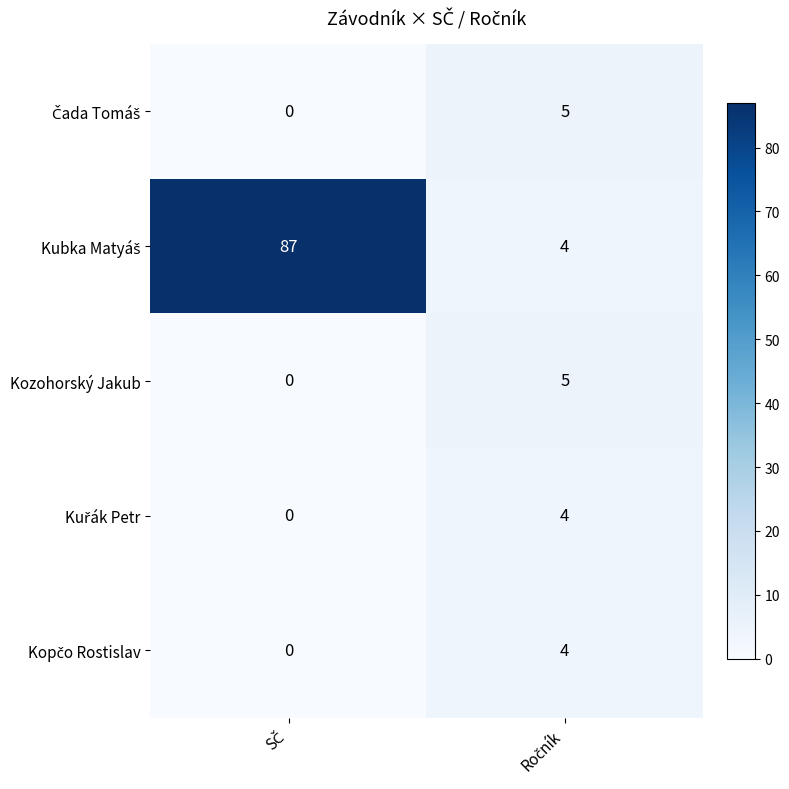

What is the greatest value displayed?

87